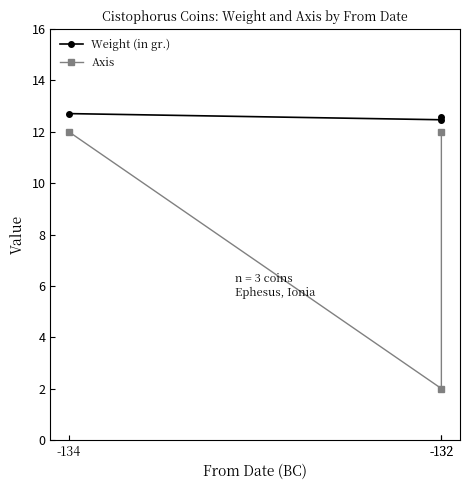

What is the difference between the maximum and minimum values in the Weight (in gr.) series?

0.2